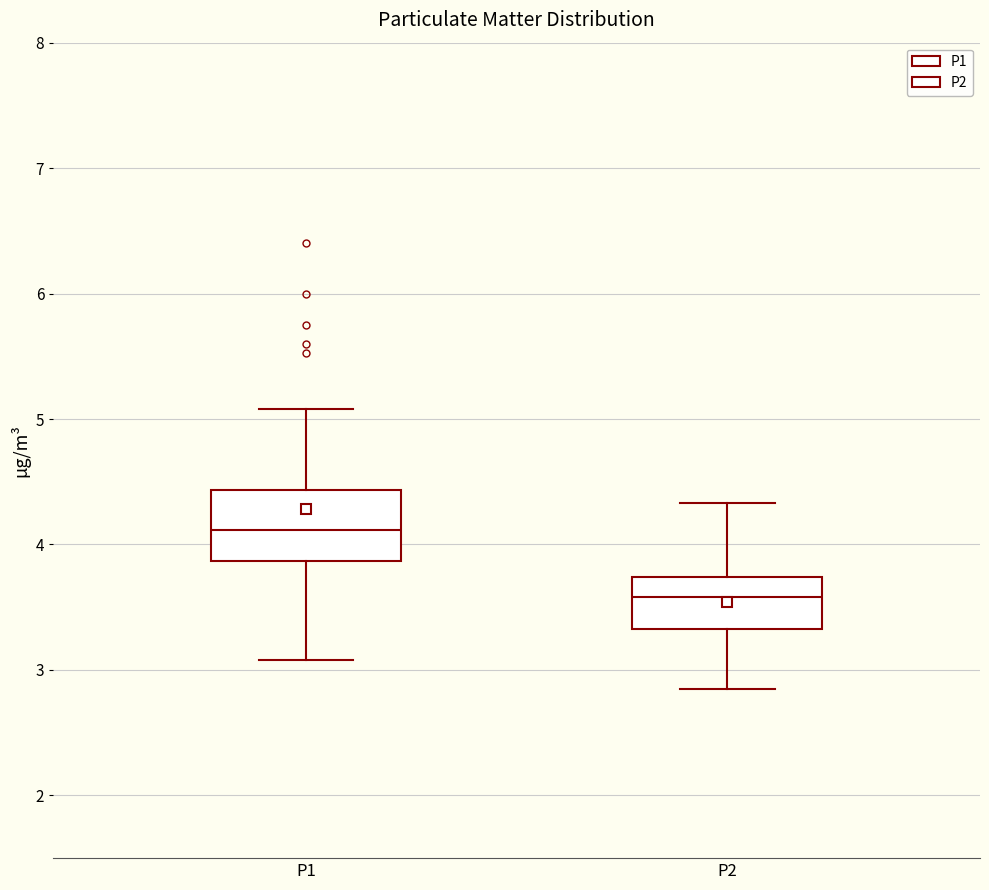

Comparing the boxes themselves (not the whiskers), which one is the tallest?

P1